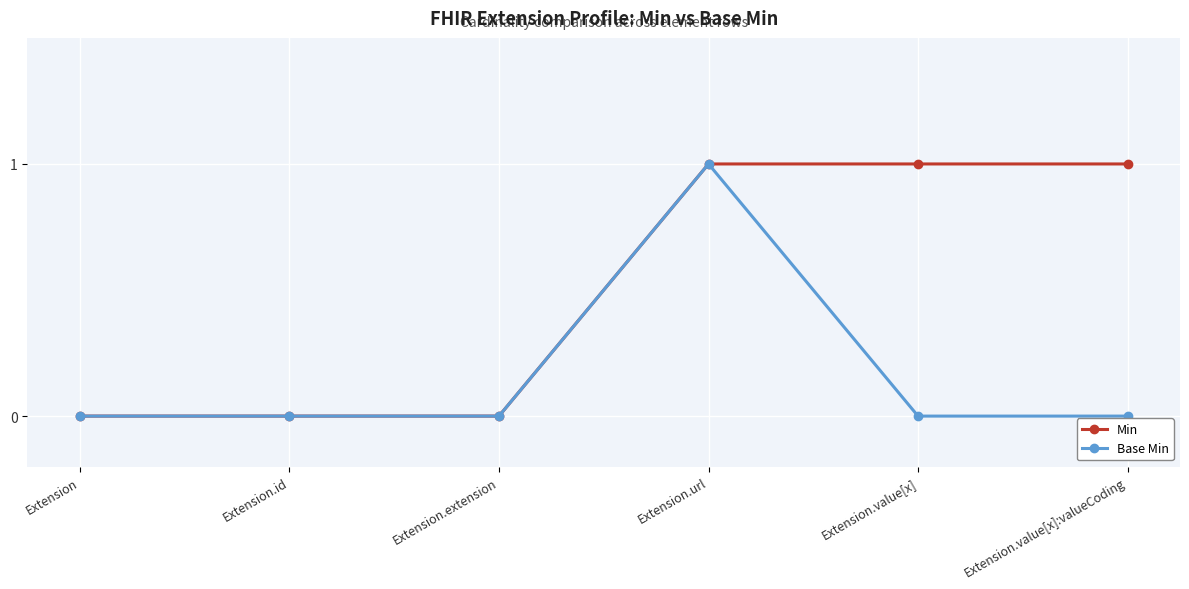

The value of Min at Extension.value[x] is 1. True or false?

True